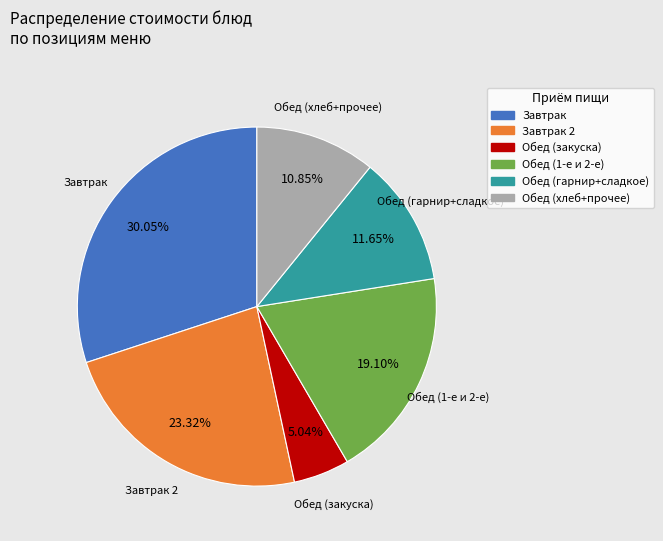

Is there a majority slice in this chart?

No